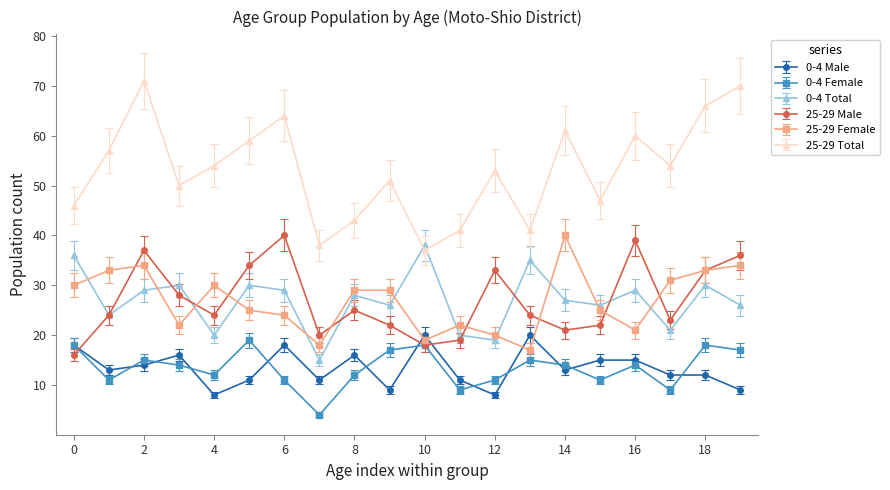

What is the minimum value for 25-29 Female?

17